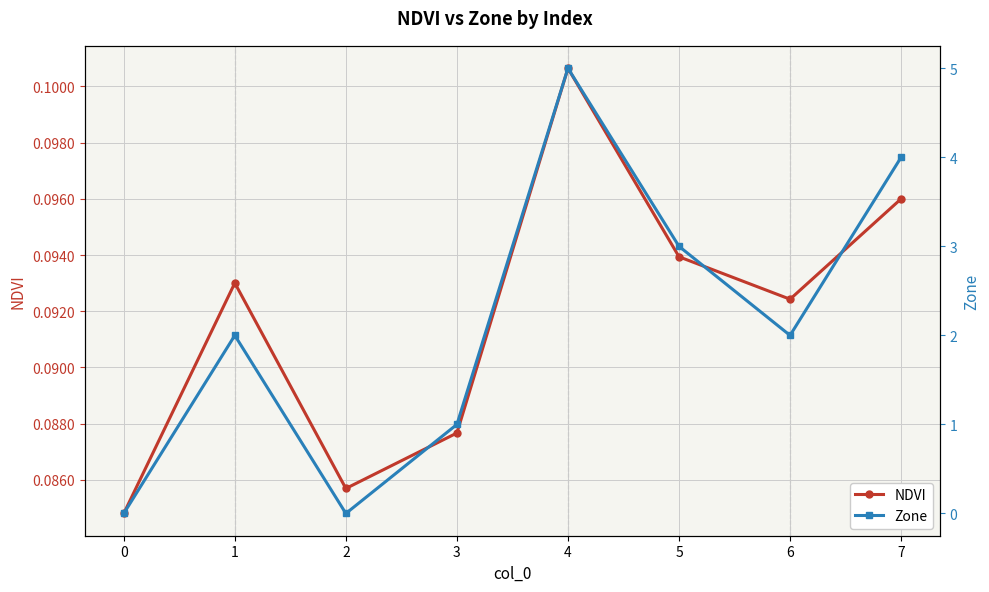

Rank the series by their maximum value, from lowest to highest.

NDVI, Zone